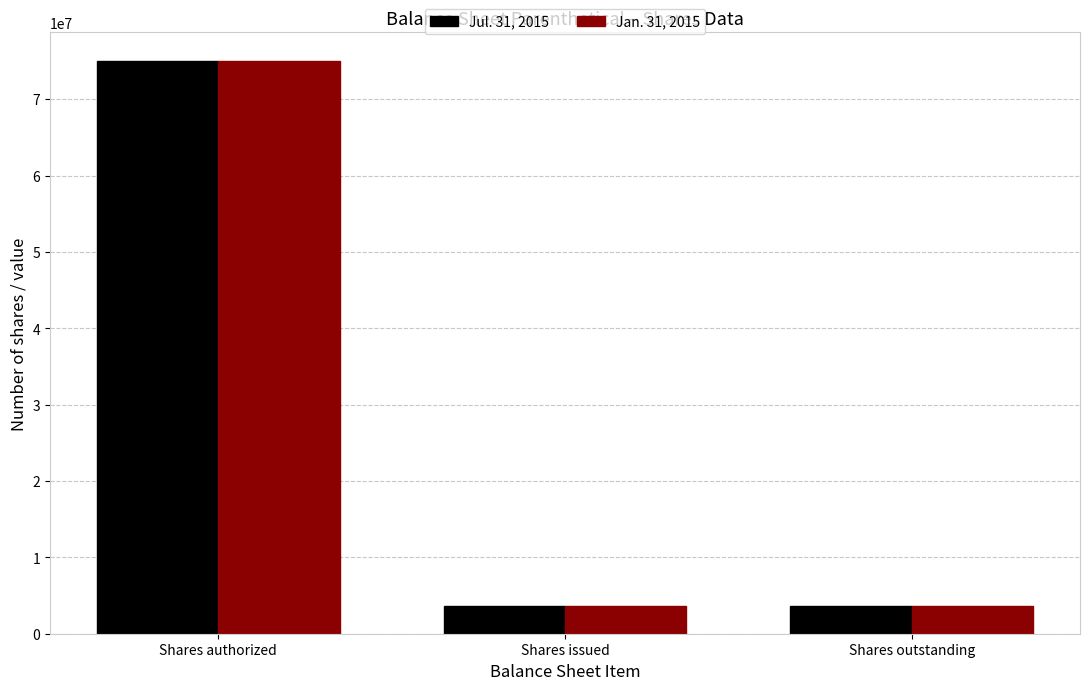

Reading right to left, transcribe all the data shown in this chart.

Jul. 31, 2015: 3660000	3660000	75000000
Jan. 31, 2015: 3660000	3660000	75000000